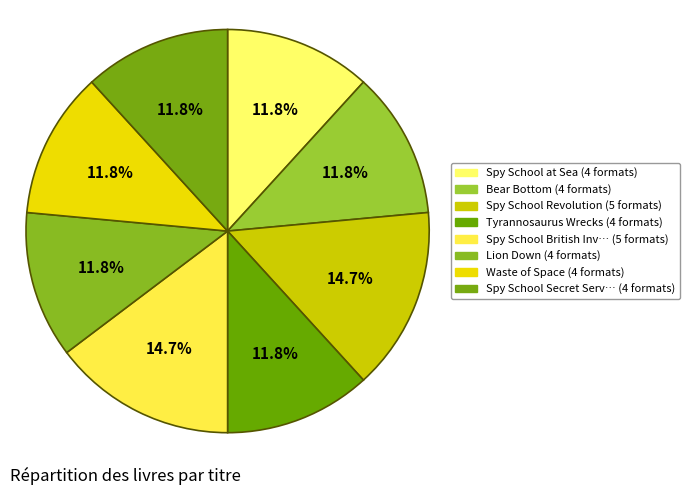

How many slices are in this pie chart?

8